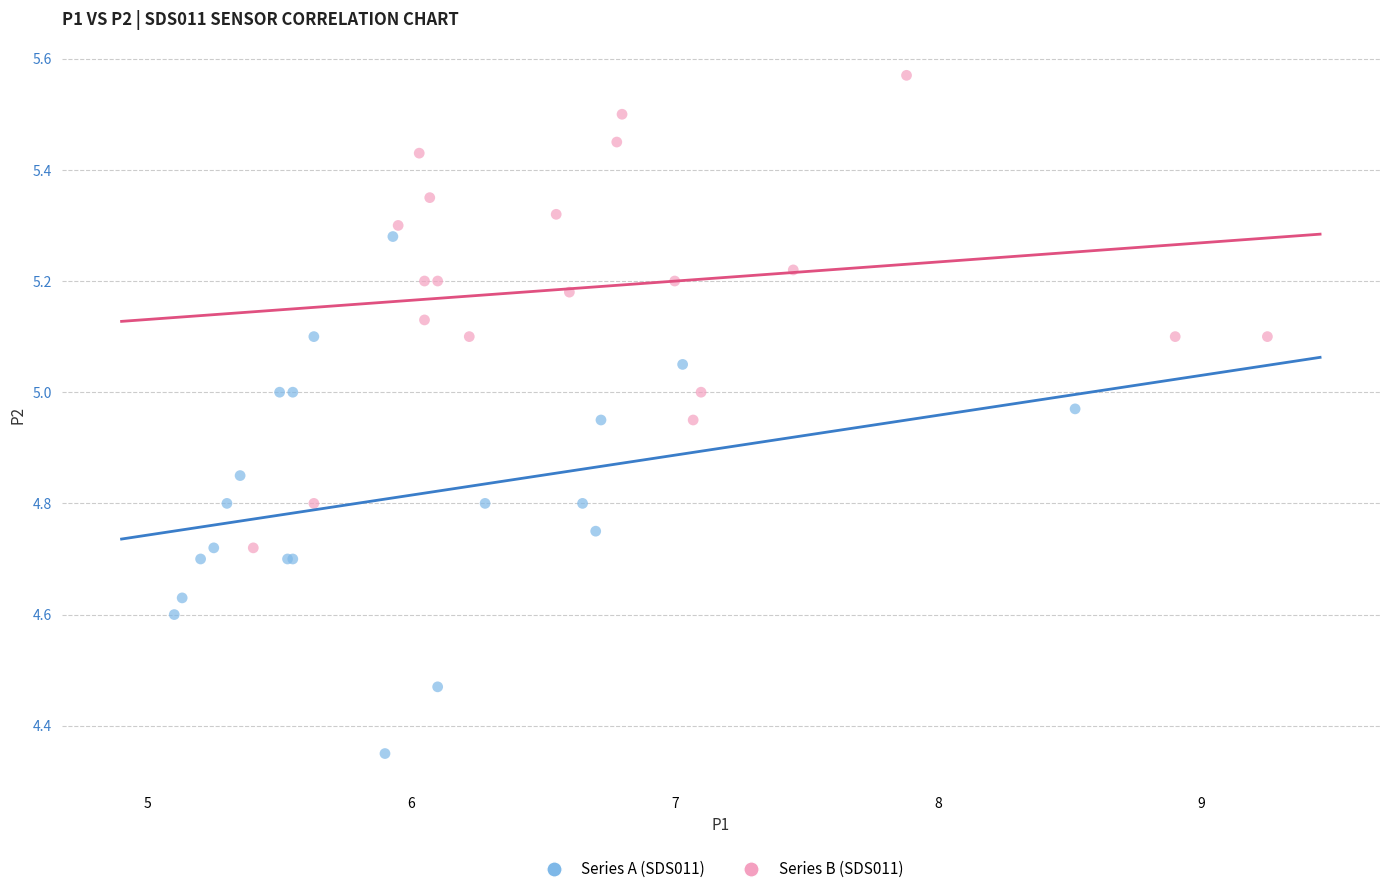

Which series contains the highest Y value?

Series B (SDS011)